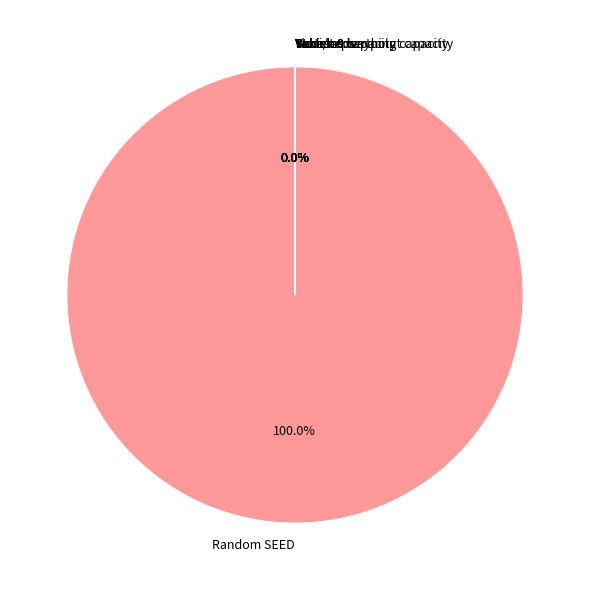

What is the majority slice?

Random SEED